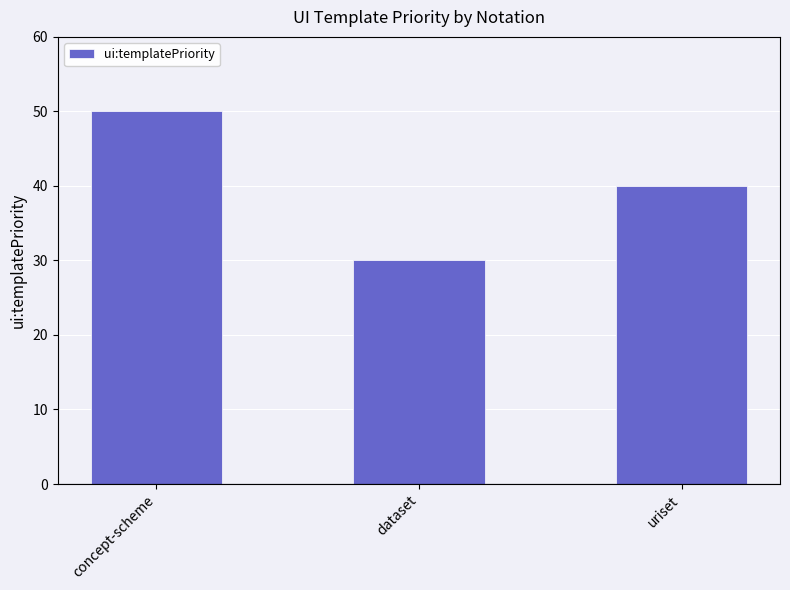

What is the greatest value displayed?

50